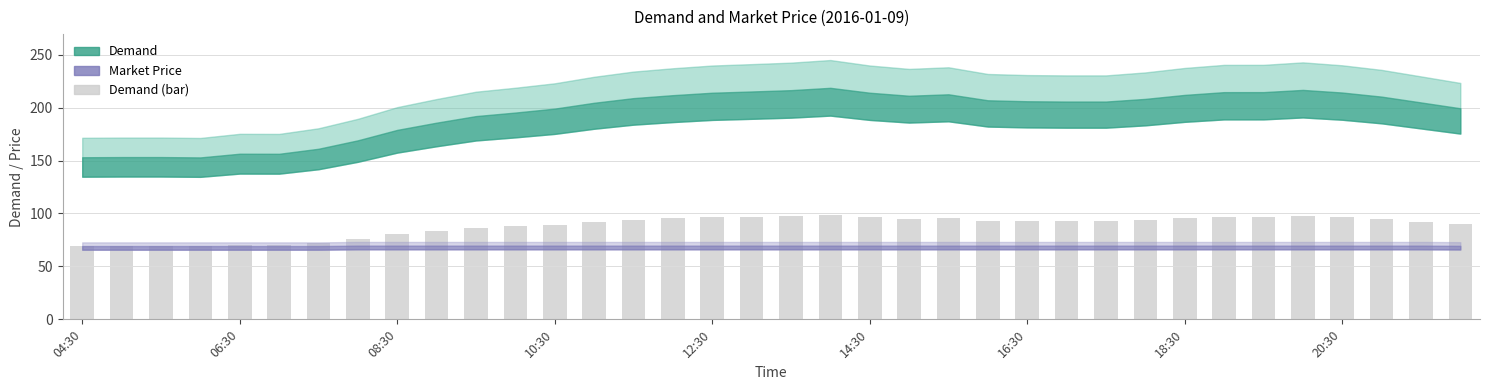

What is the smallest value displayed?

68.8